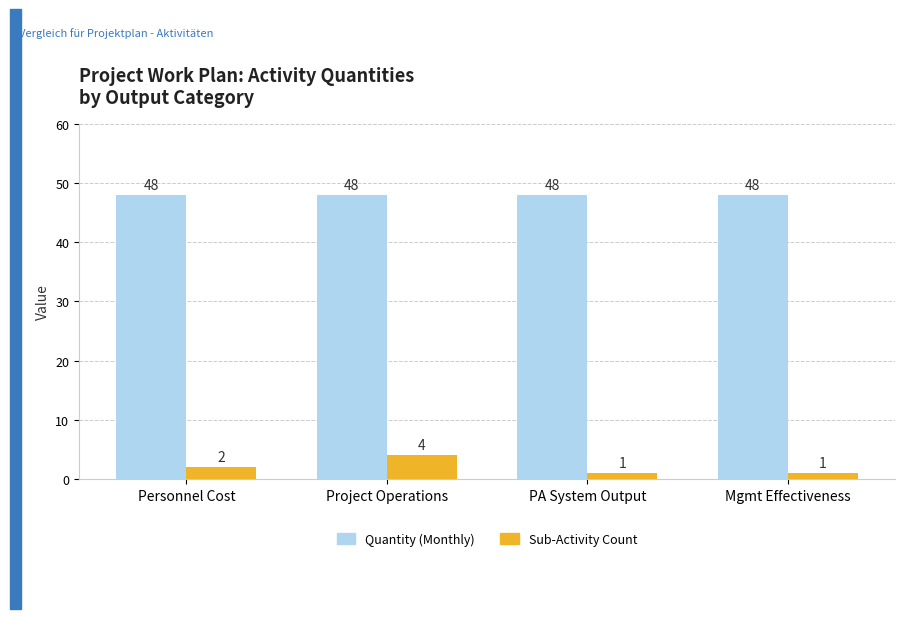

At which label is Sub-Activity Count closest to 2?

Personnel Cost